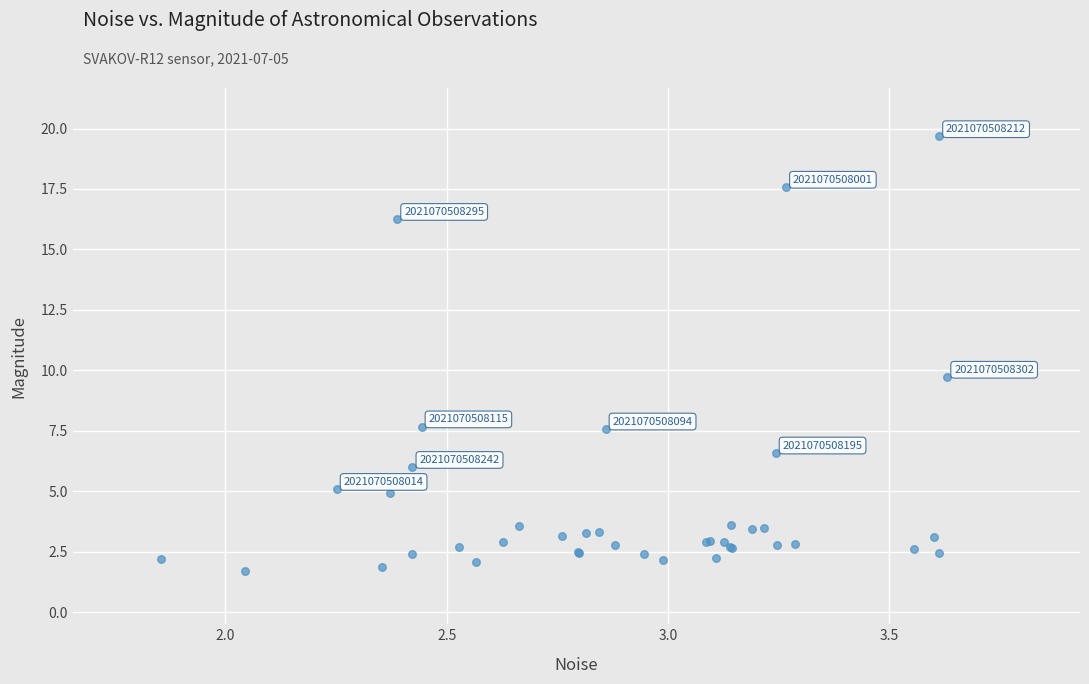

What Y value in the scatter plot is closest to 10?

9.7